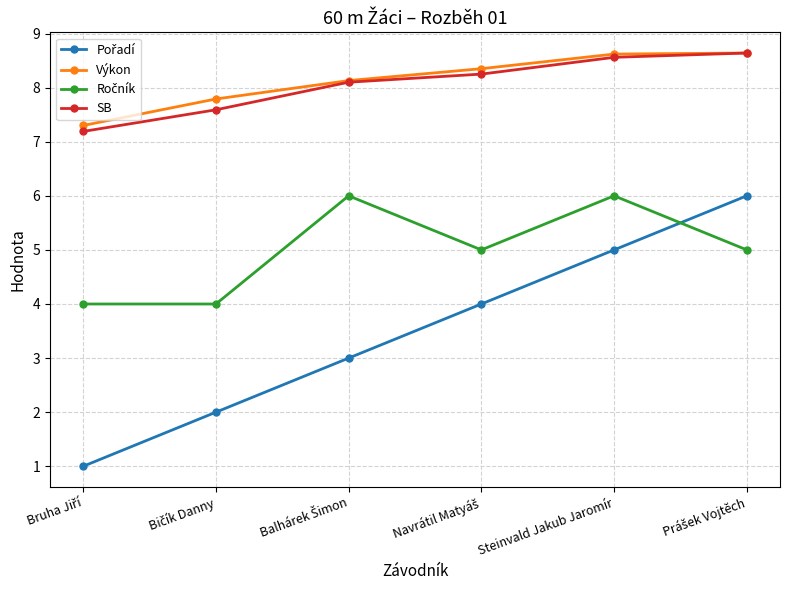

How many lines are shown in the chart?

4